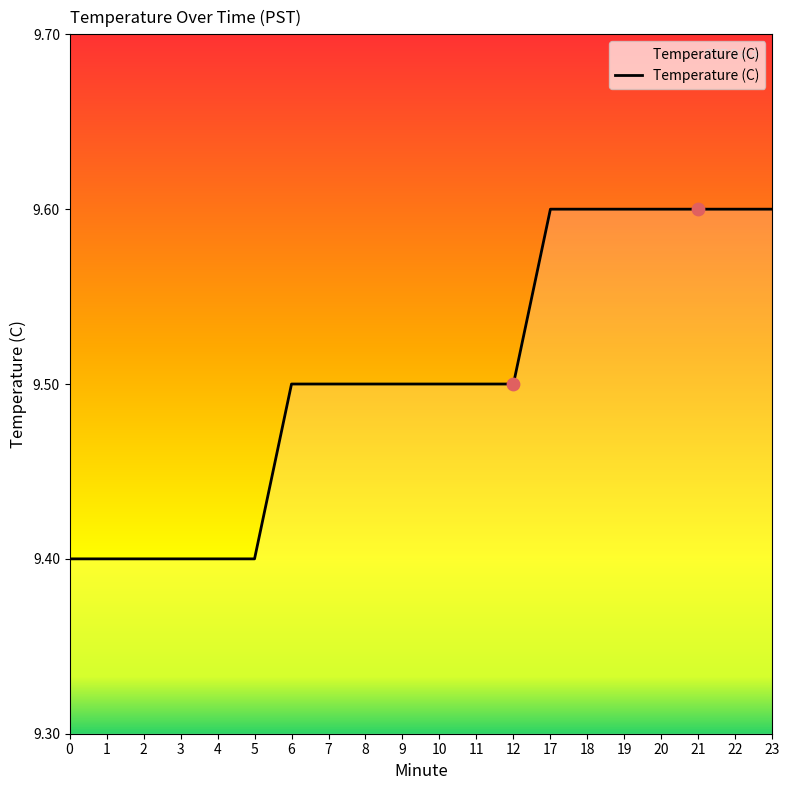

Between 5 and 21, which is larger?

21